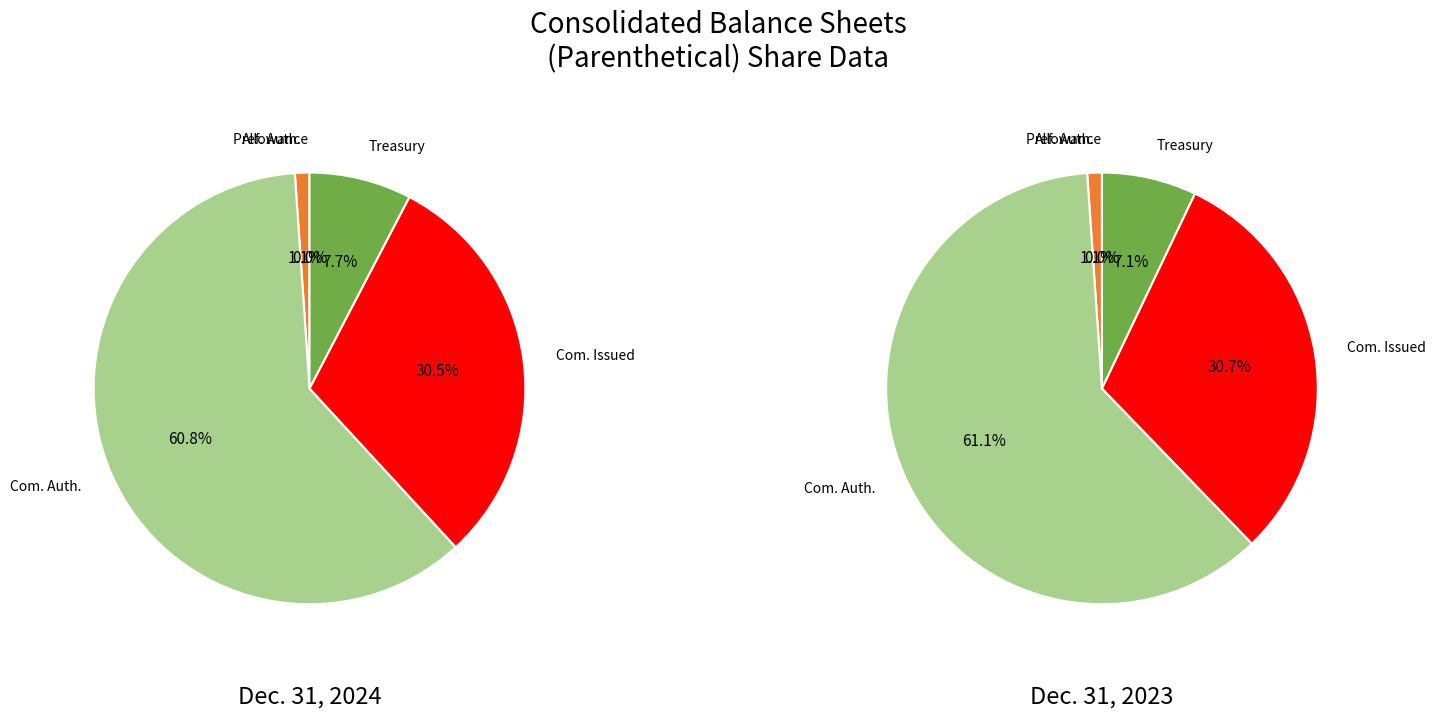

What percentage is NOT represented by Common stock, shares issued?

69.5%